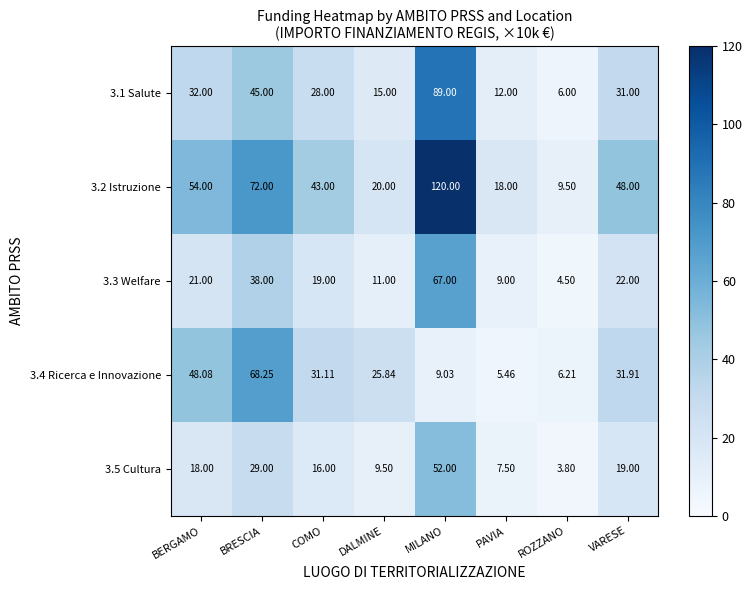

Which series has the largest total across all categories?

3.2 Istruzione